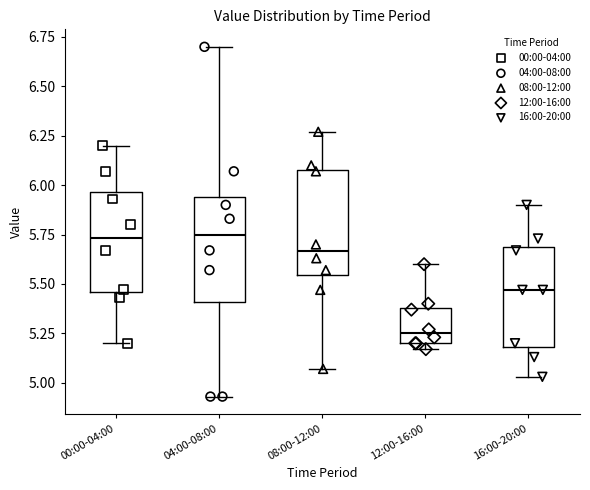

Where does the upper whisker of the box for 04:00-08:00 end on the y-axis? The values are not printed on the chart, so give them approximately, as read against the axis.

6.70